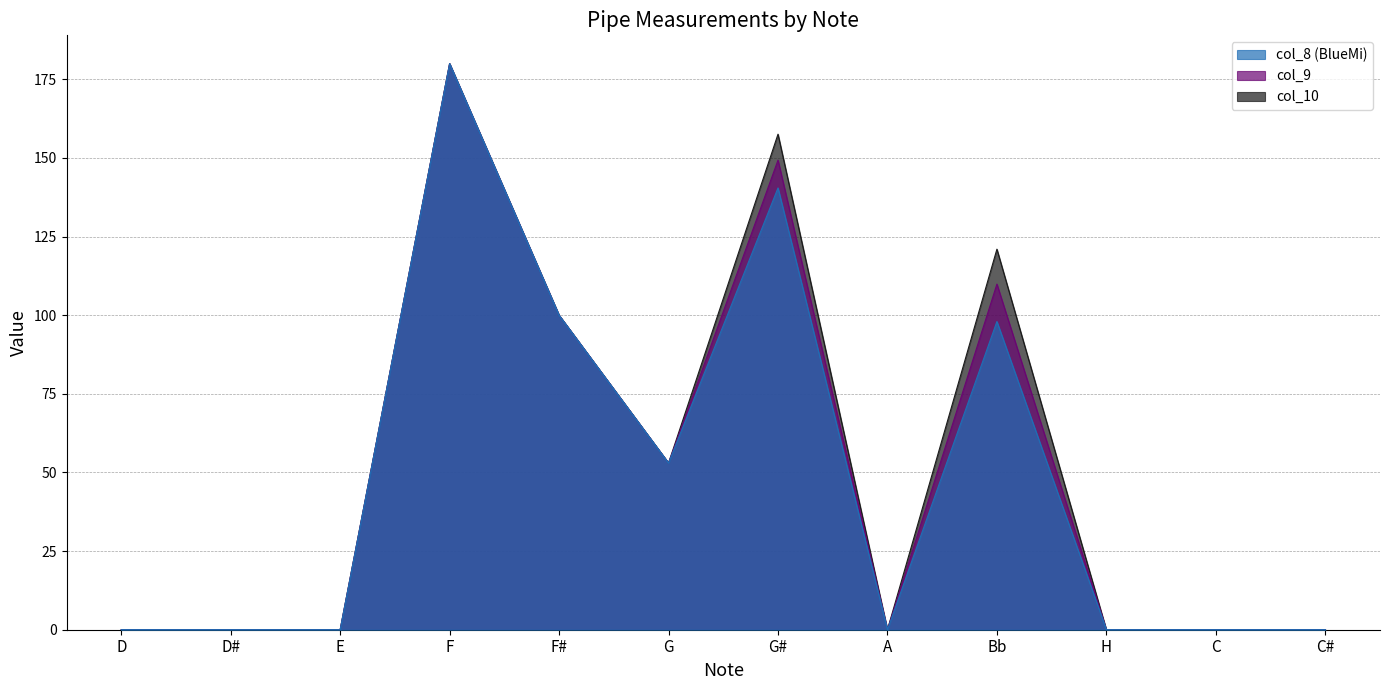

What is the sum of the col_10 values at G# and D#?

157.6